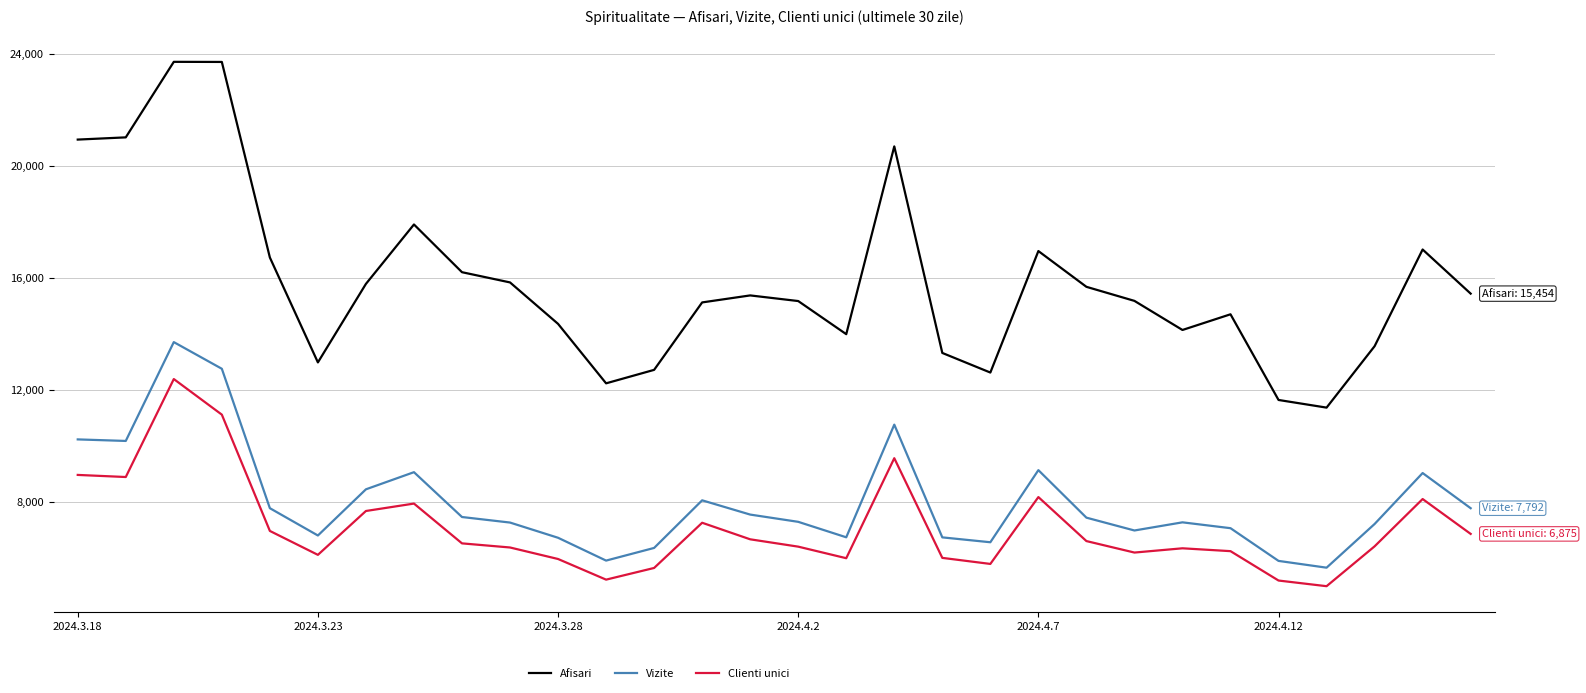

What is the smallest value displayed?

5008